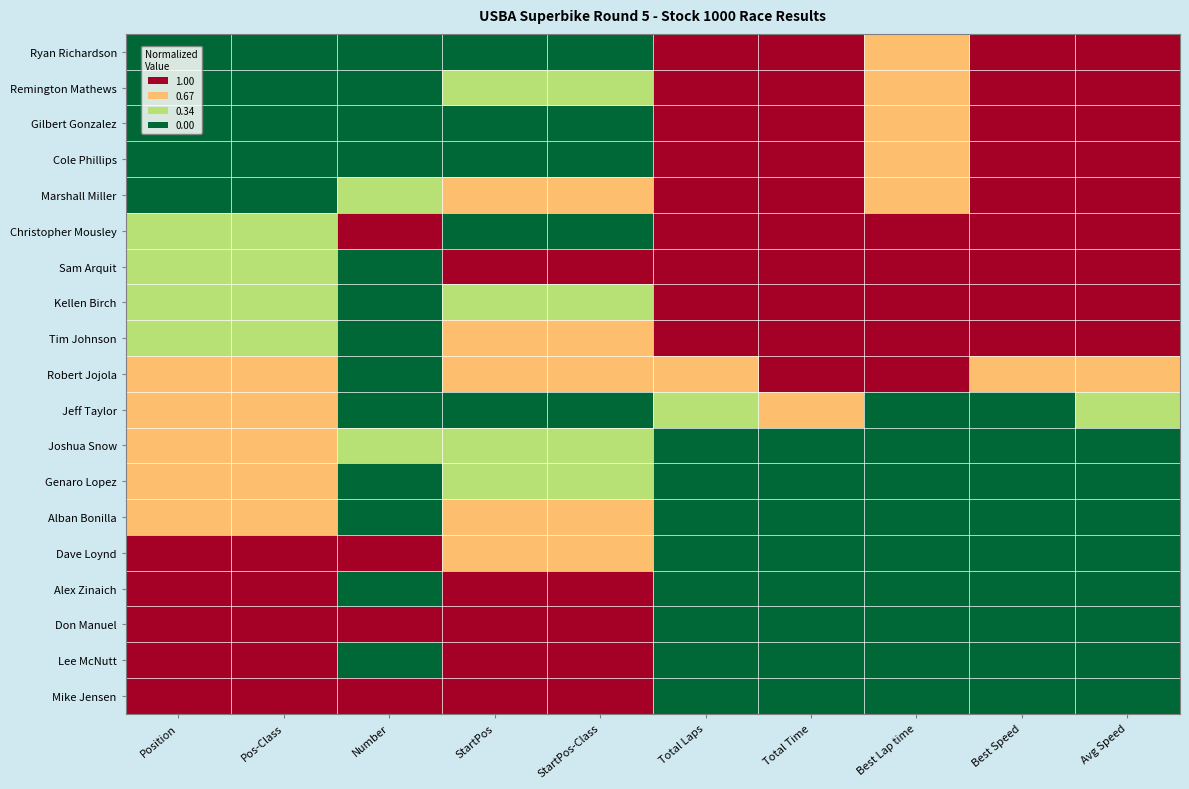

How many categories are shown in the chart?

10